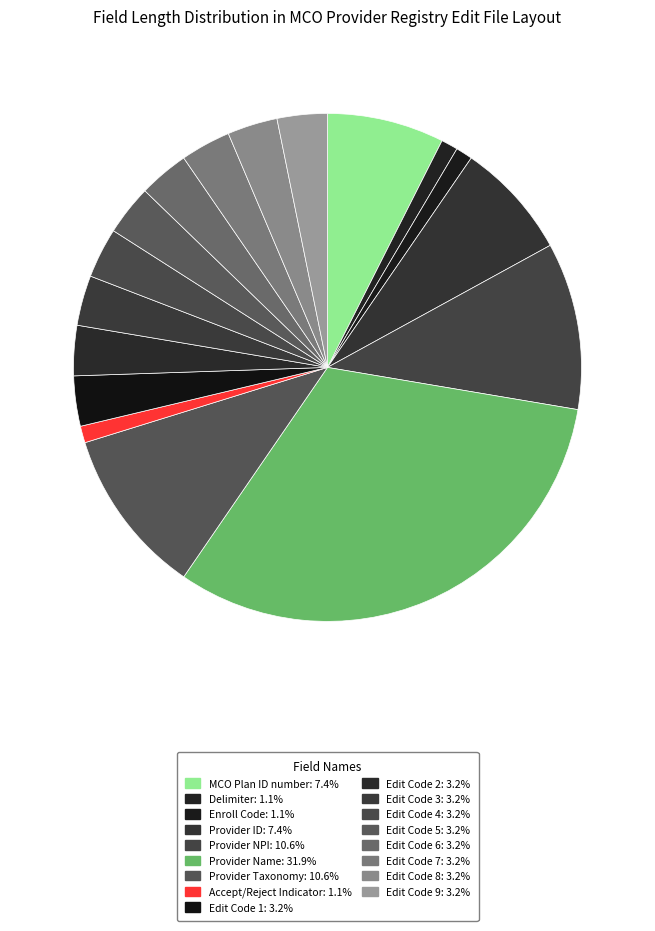

Is there a majority slice in this chart?

No